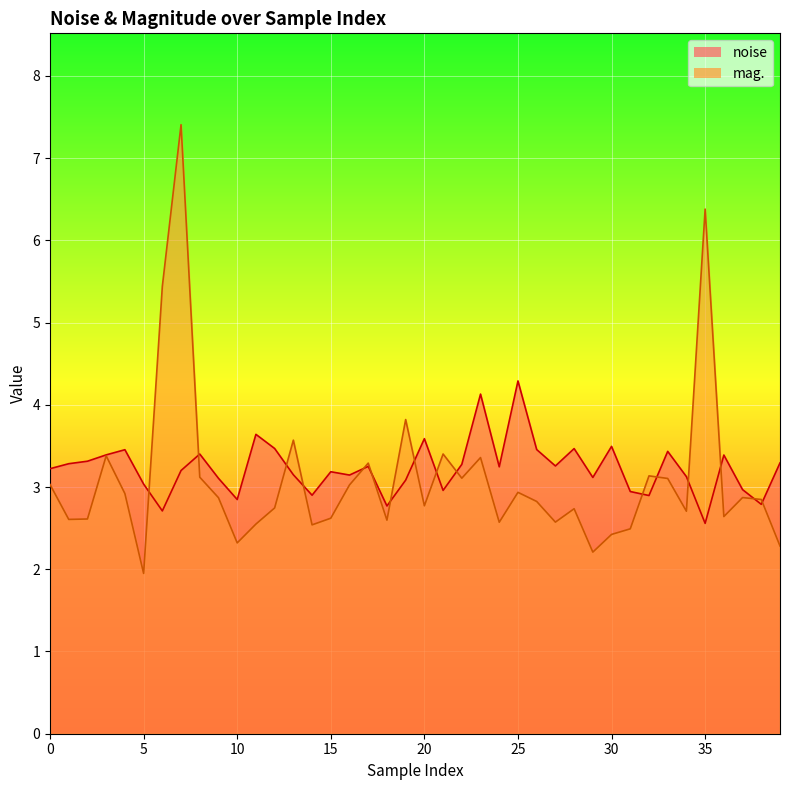

At how many categories does at least one series exceed 6?

2